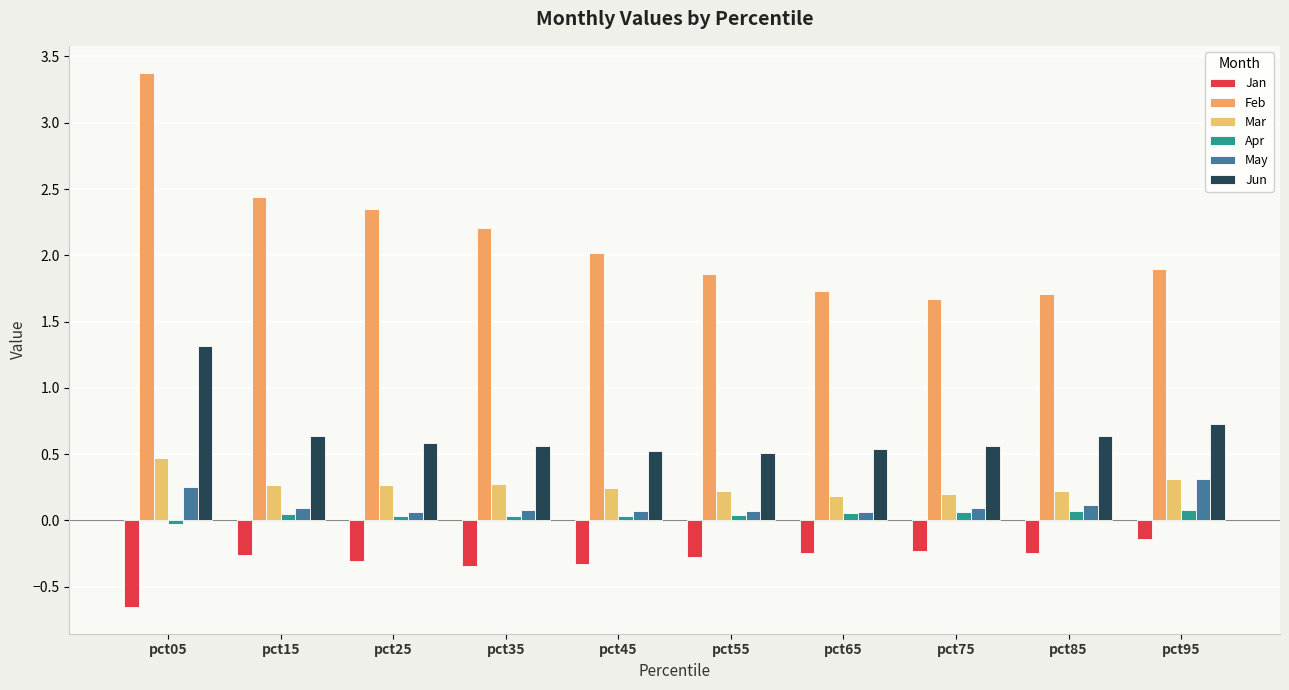

Where is Apr nearest to the value 0?

pct05